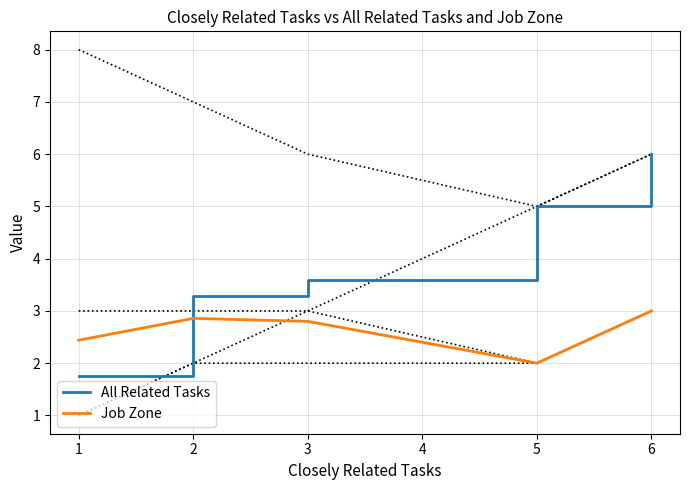

What is the greatest value displayed?

6.0